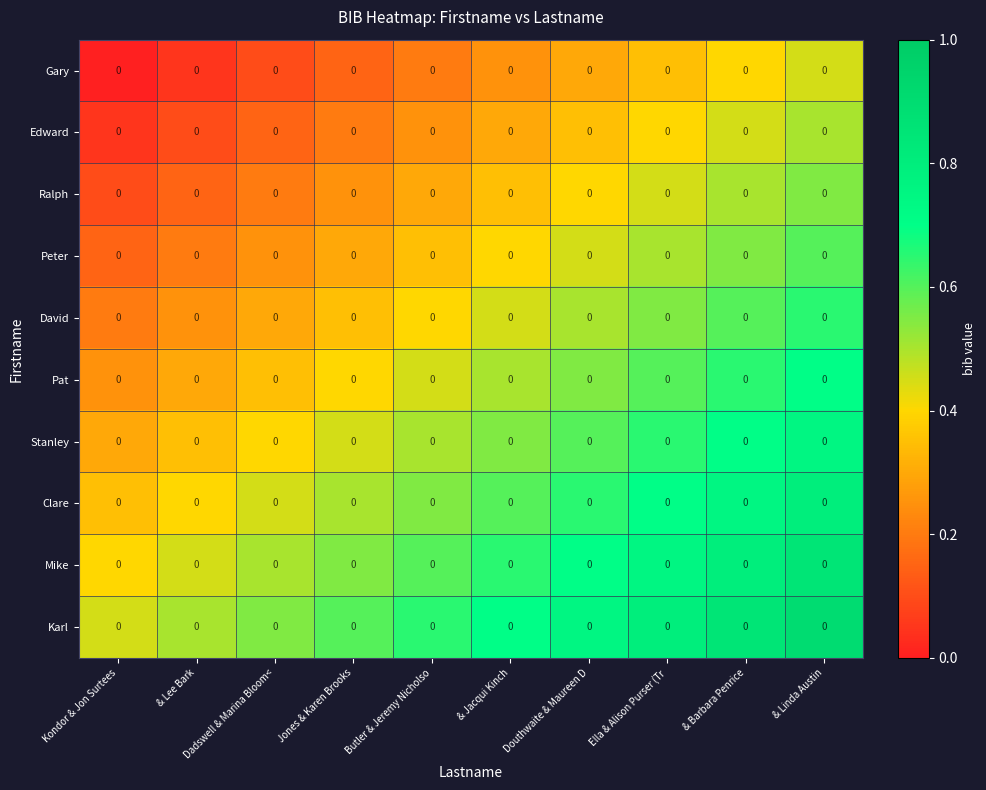

Between Dadswell & Marina Bloom< and & Barbara Penrice, which series saw the biggest shift?

Gary